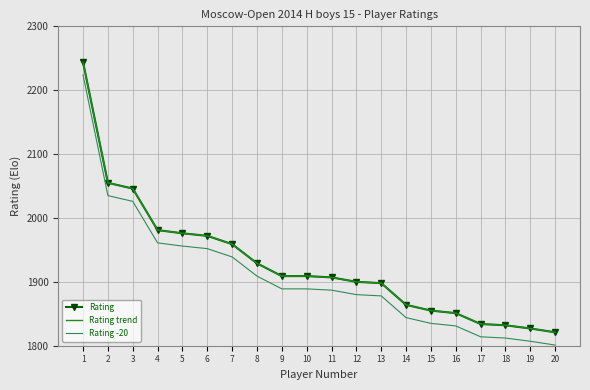

What is the difference between the maximum and minimum values in the Rating -20 series?

423